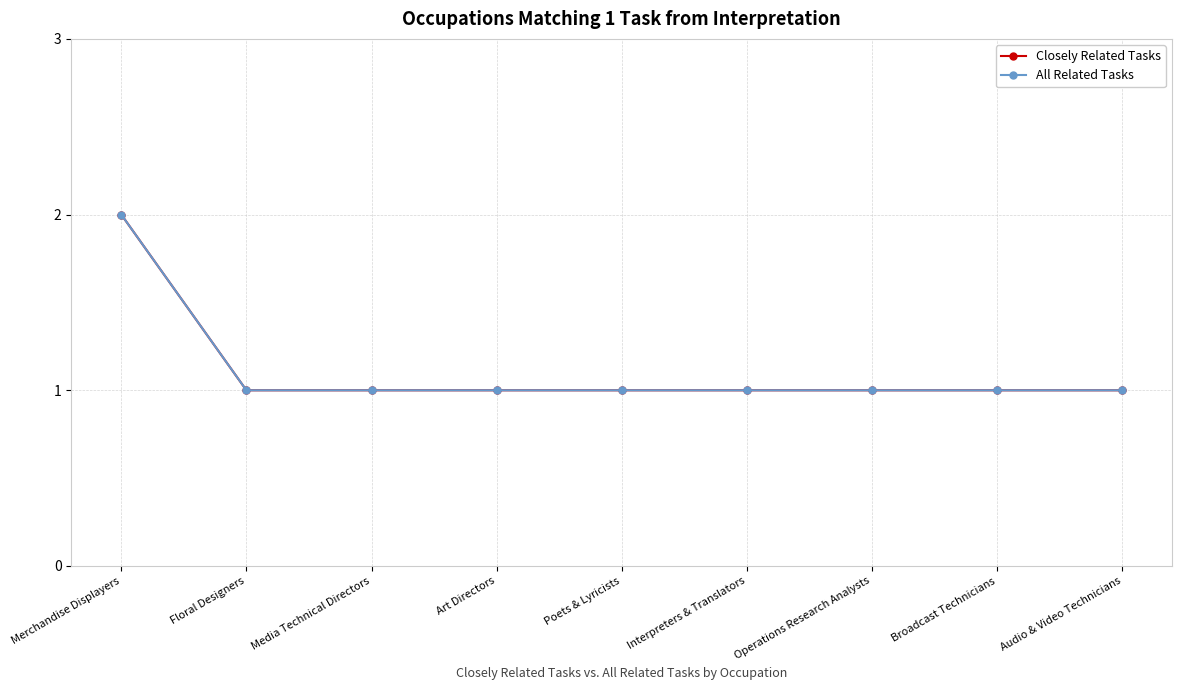

Count the Closely Related Tasks values in the range 1 to 2.

9